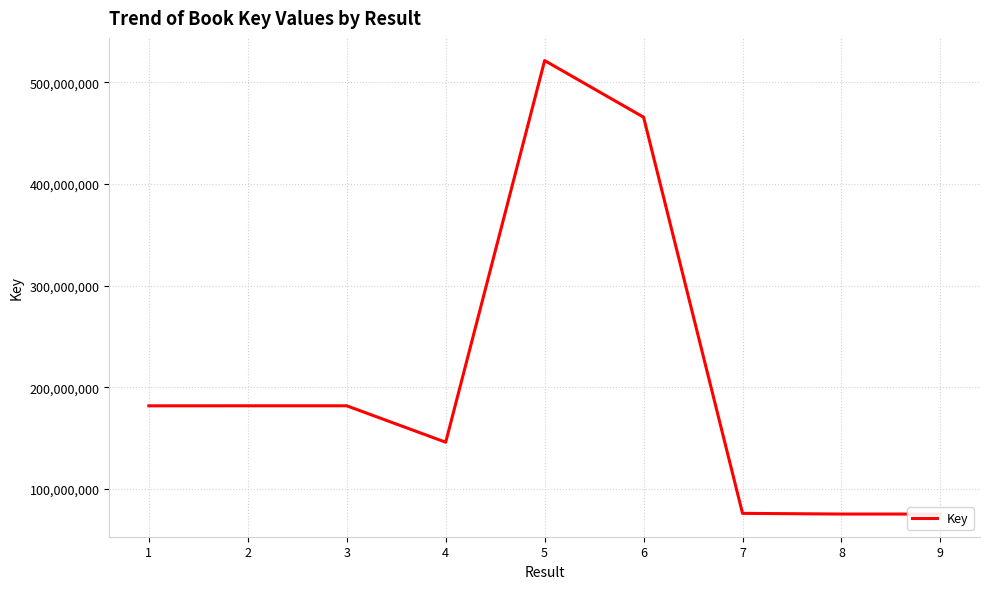

What is the difference between the maximum and minimum values?

446057893